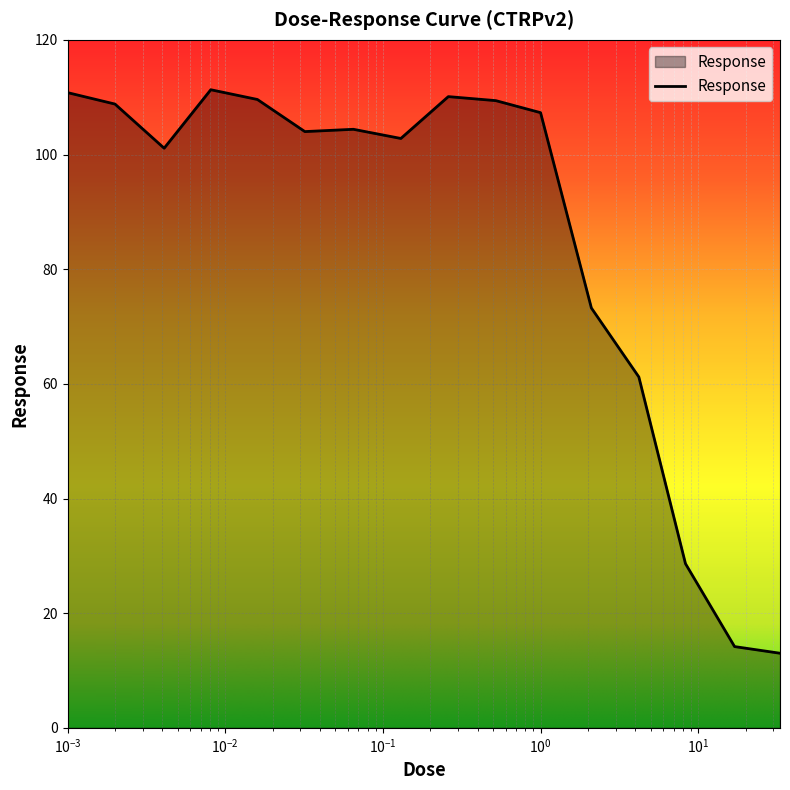

What is the difference between the maximum and minimum values?

98.3